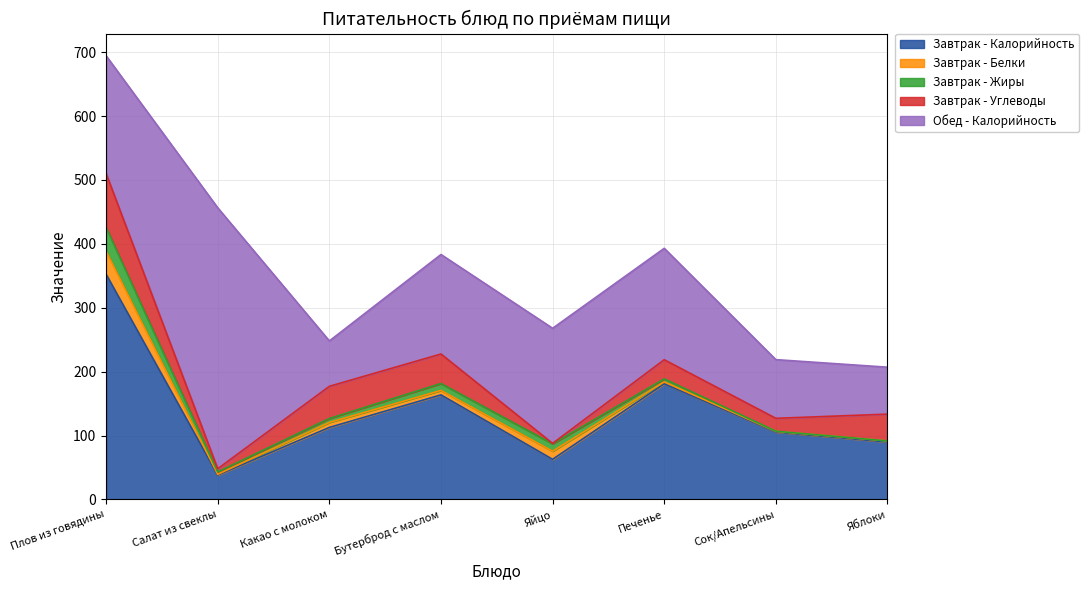

Reading left to right, what are all the values shown in this chart?

Завтрак - Калорийность: 352.5	38.1	112.8	163.7	62.8	181.0	105.6	90.0
Завтрак - Белки: 36.0	1.2	7.8	6.9	12.7	3.0	1.0	1.6
Завтрак - Жиры: 37.2	3.8	6.2	10.9	11.5	4.7	0.2	0.0
Завтрак - Углеводы: 84.4	5.0	50.3	46.2	0.7	30.0	20.2	41.9
Обед - Калорийность: 184.2	408.3	71.0	155.7	180.1	174.3	91.8	73.4